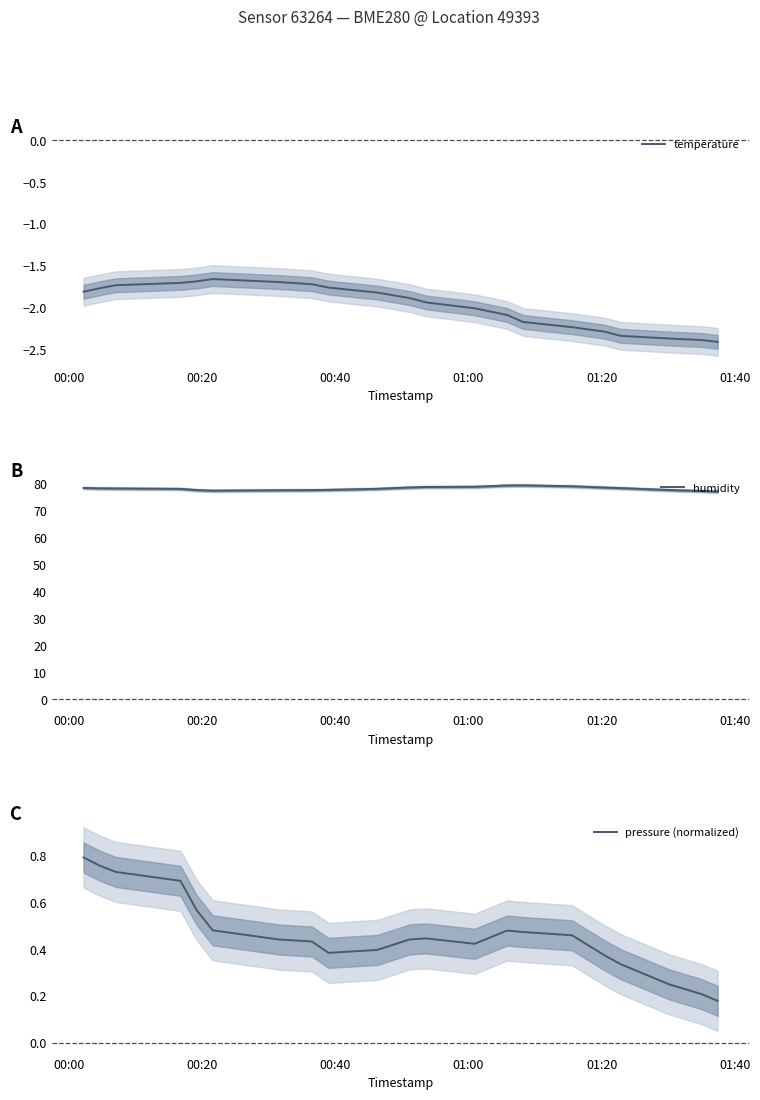

At how many categories does at least one series exceed 55?

21